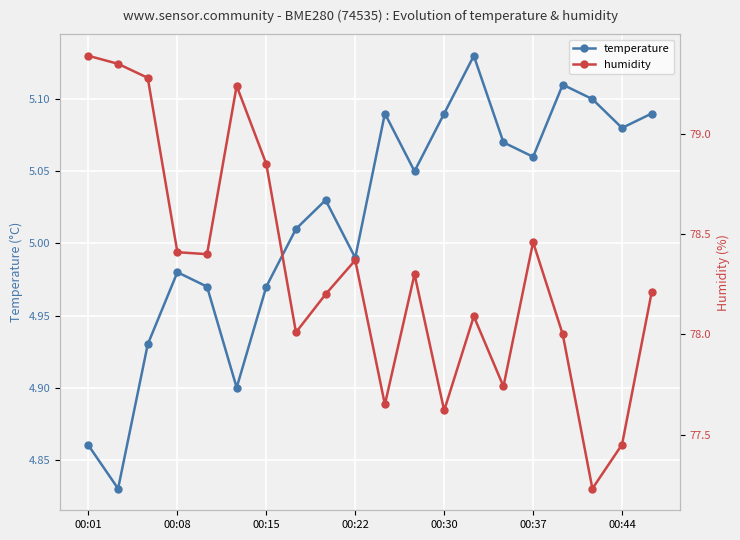

True or false: temperature and humidity cross at least once.

False